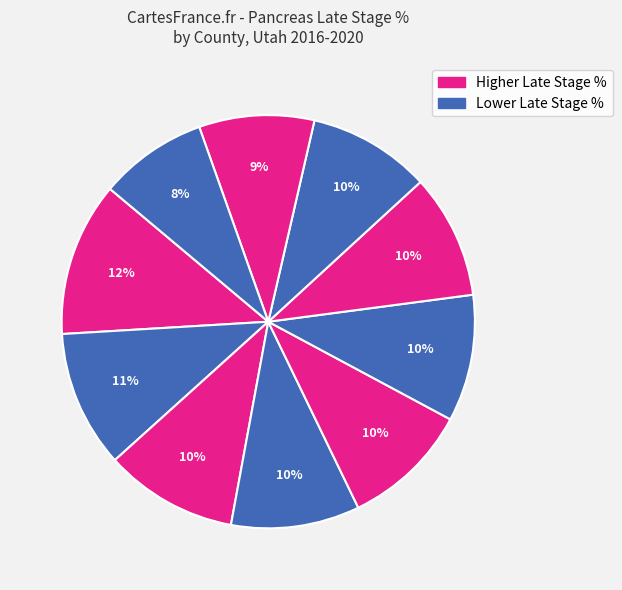

Rank the categories by value from lowest to highest.

Box Elder County, Tooele County, Weber County, Davis County, Salt Lake County, Washington County, Utah County, Iron County, Cache County, Summit County